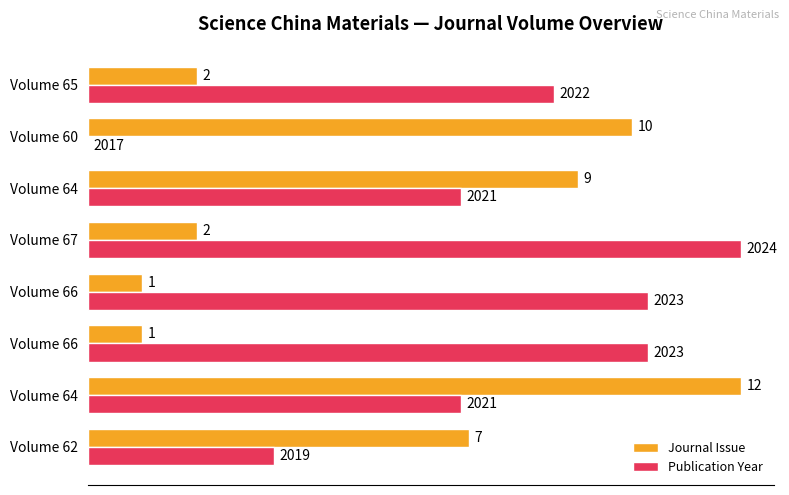

How many data points in Publication Year are above 8?

4